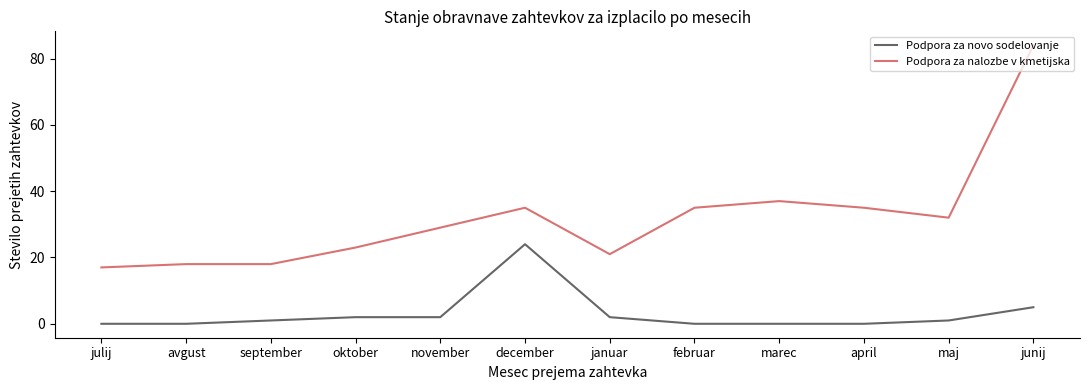

Is this an area chart (filled region under the line)?

No